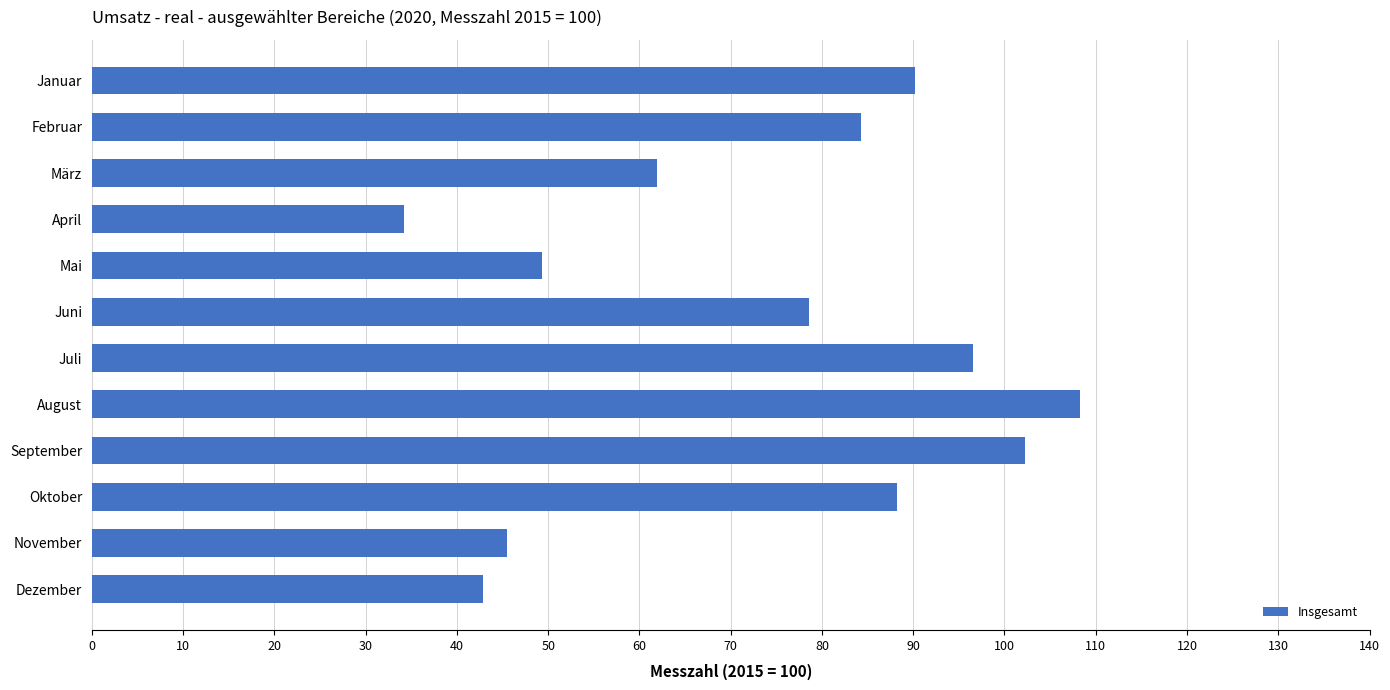

How many categories are shown in the chart?

12